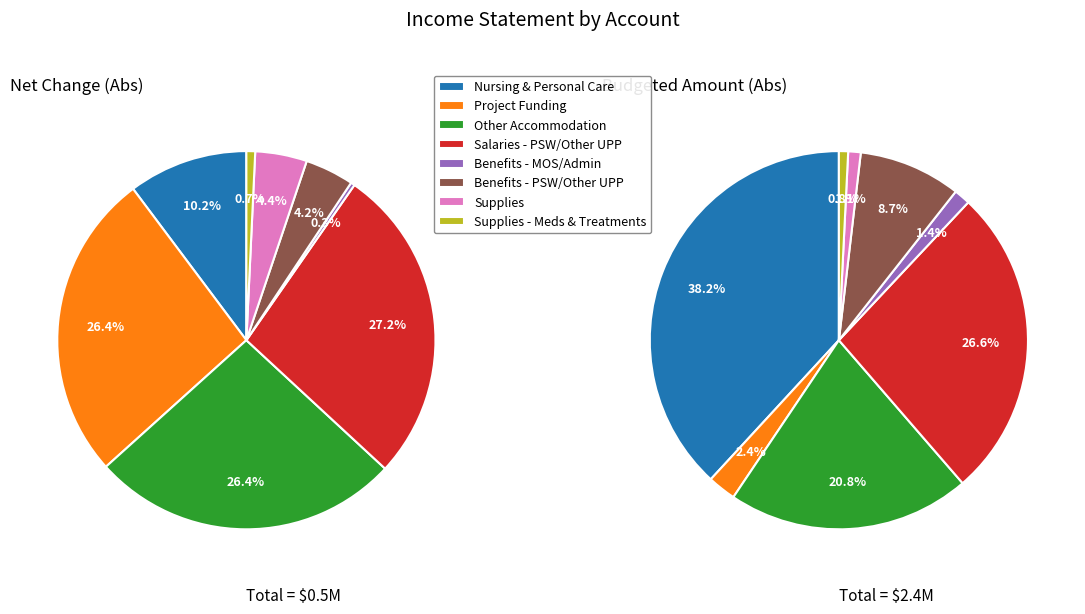

To the nearest percent, what is the average slice percentage?

12%